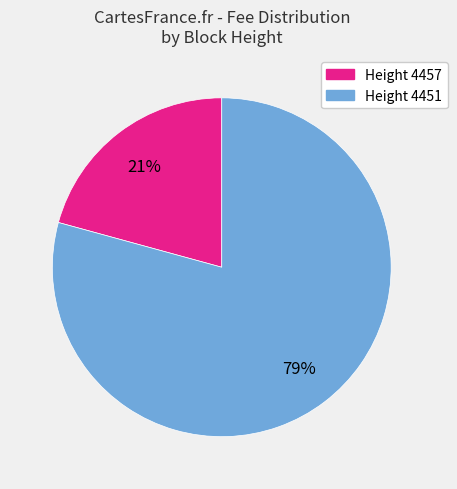

Does any single category account for the majority?

Yes